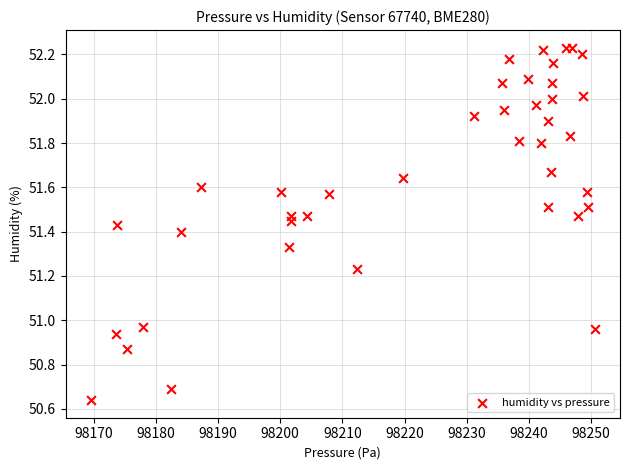

What is the range of Y values (max minus min)?

1.6